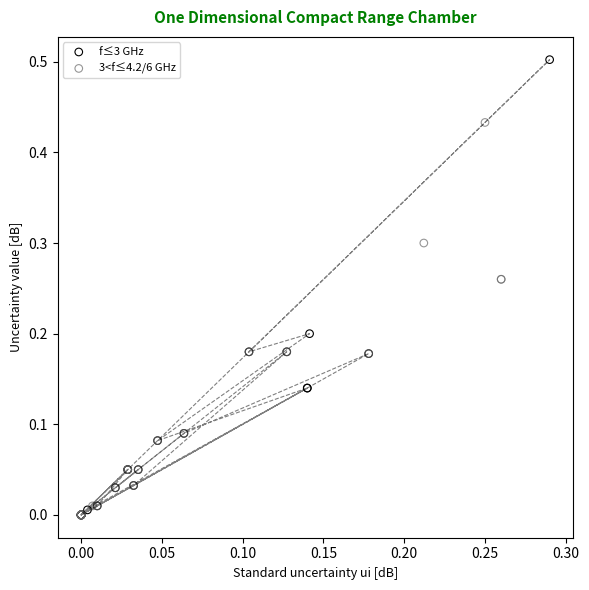

Which series reaches the maximum Y coordinate?

f≤3 GHz